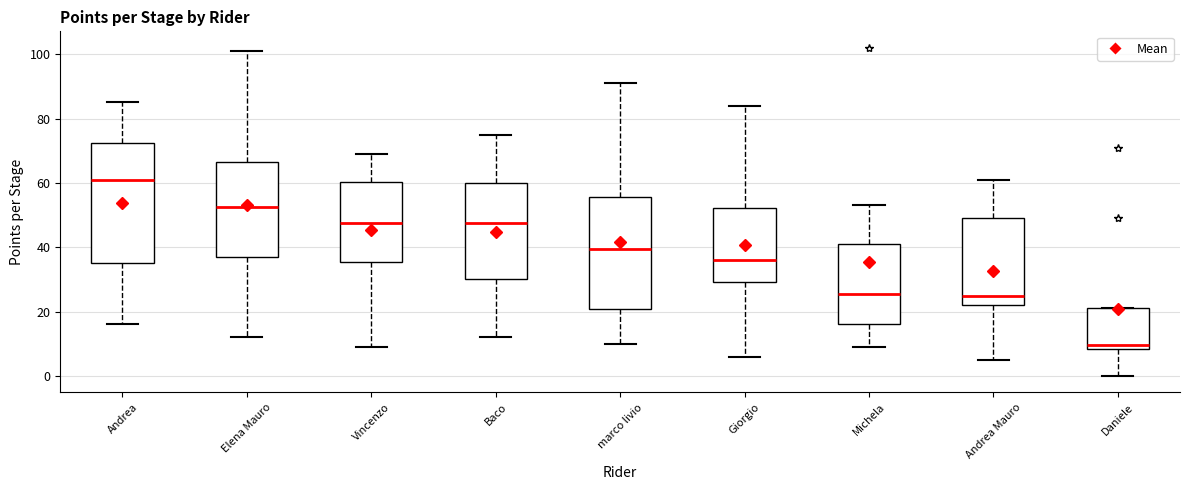

Reading left to right, read every box against the y-axis: the position of its median line, the range the box covers, and the ends of its whiskers. The values are not printed on the chart, so give them approximately, as read against the axis.

Andrea: median 62, box 36 to 72, whiskers 16 to 86
Elena Mauro: median 52, box 38 to 66, whiskers 12 to 102
Vincenzo: median 48, box 36 to 60, whiskers 10 to 70
Baco: median 48, box 30 to 60, whiskers 12 to 76
marco livio: median 40, box 20 to 56, whiskers 10 to 92
Giorgio: median 36, box 30 to 52, whiskers 6 to 84
Michela: median 26, box 16 to 42, whiskers 10 to 54
Andrea Mauro: median 26, box 22 to 50, whiskers 6 to 62
Daniele: median 10, box 8 to 22, whiskers 0 to 22